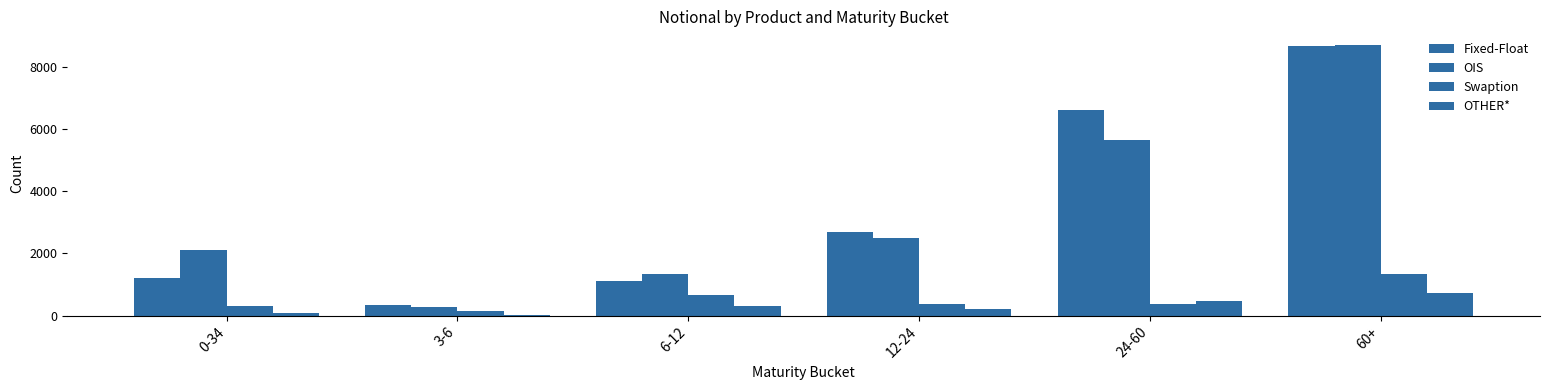

What is the spread (max minus min) of values at 6-12?

1037